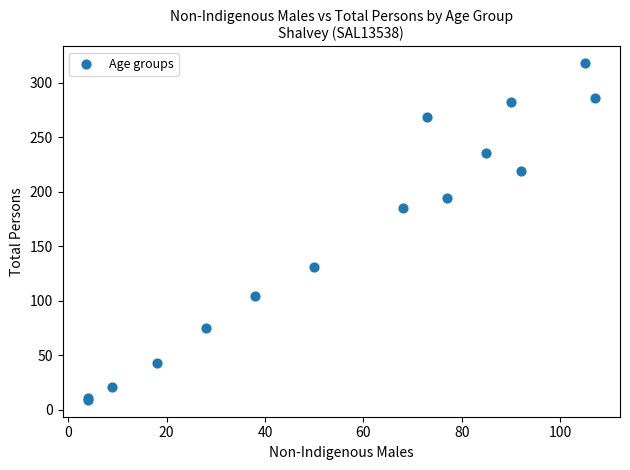

What Y value in the scatter plot is closest to 163?

185